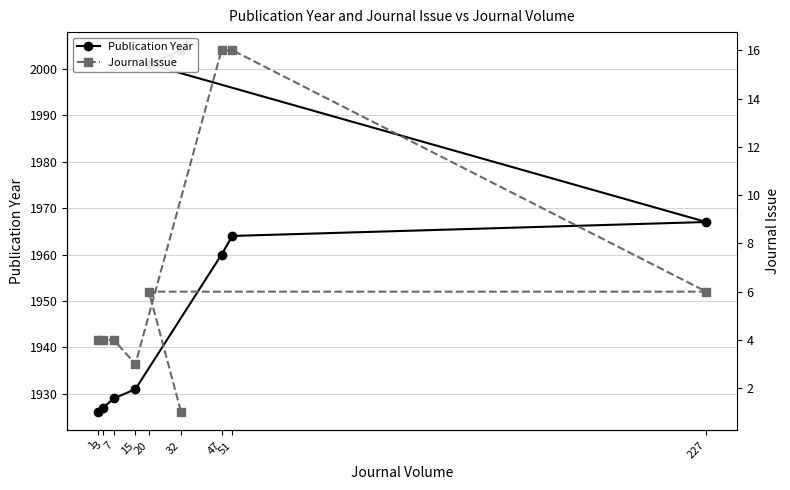

What are all the series names shown in the legend?

Publication Year, Journal Issue